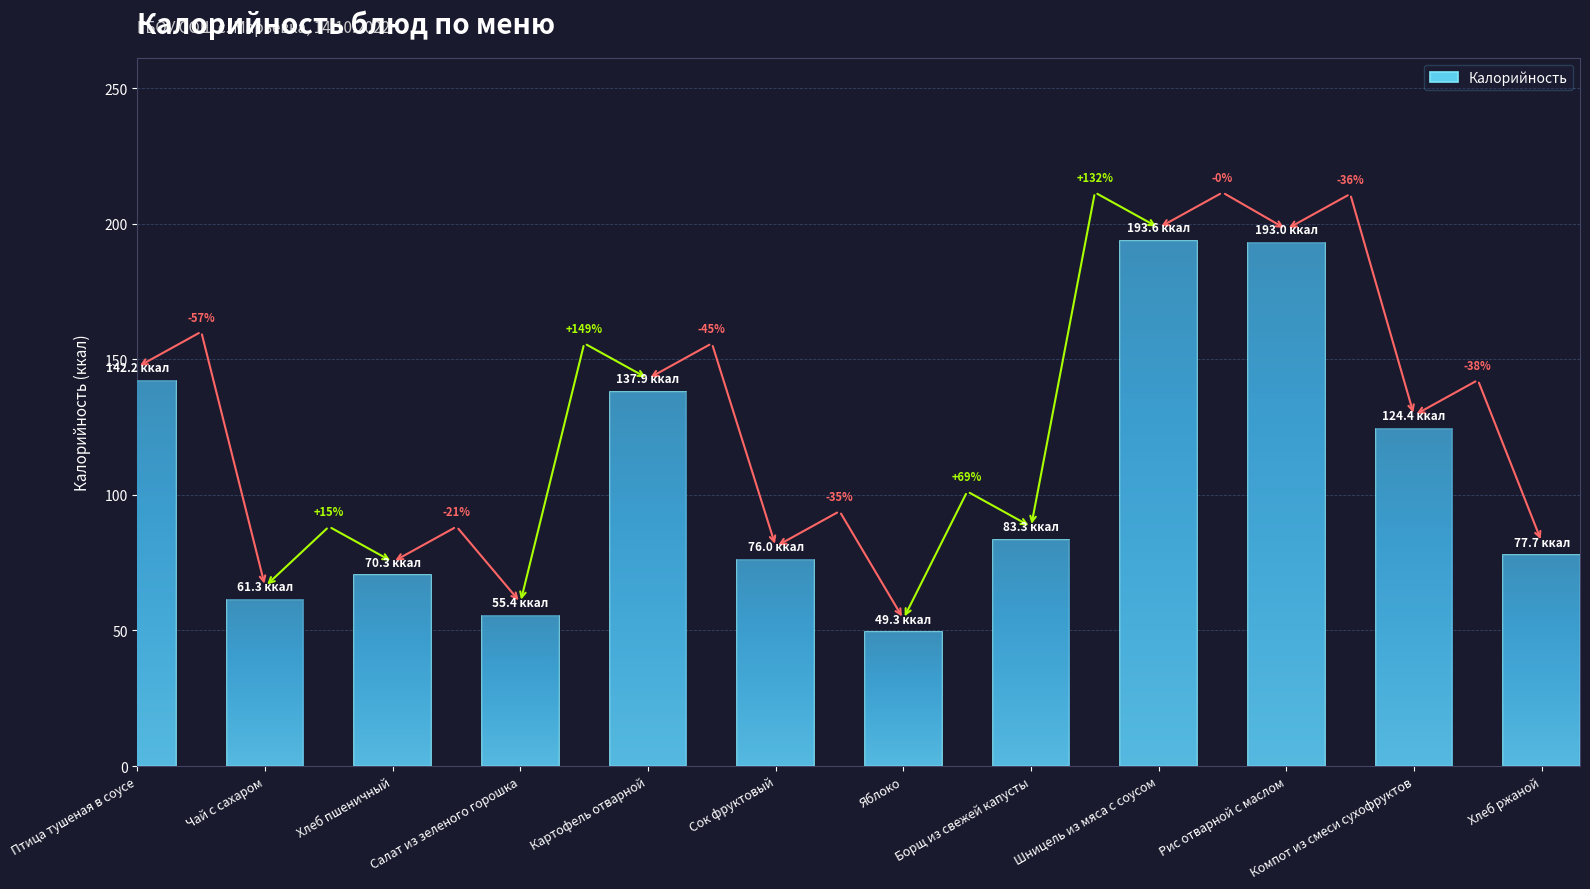

How many bars are there in total?

12